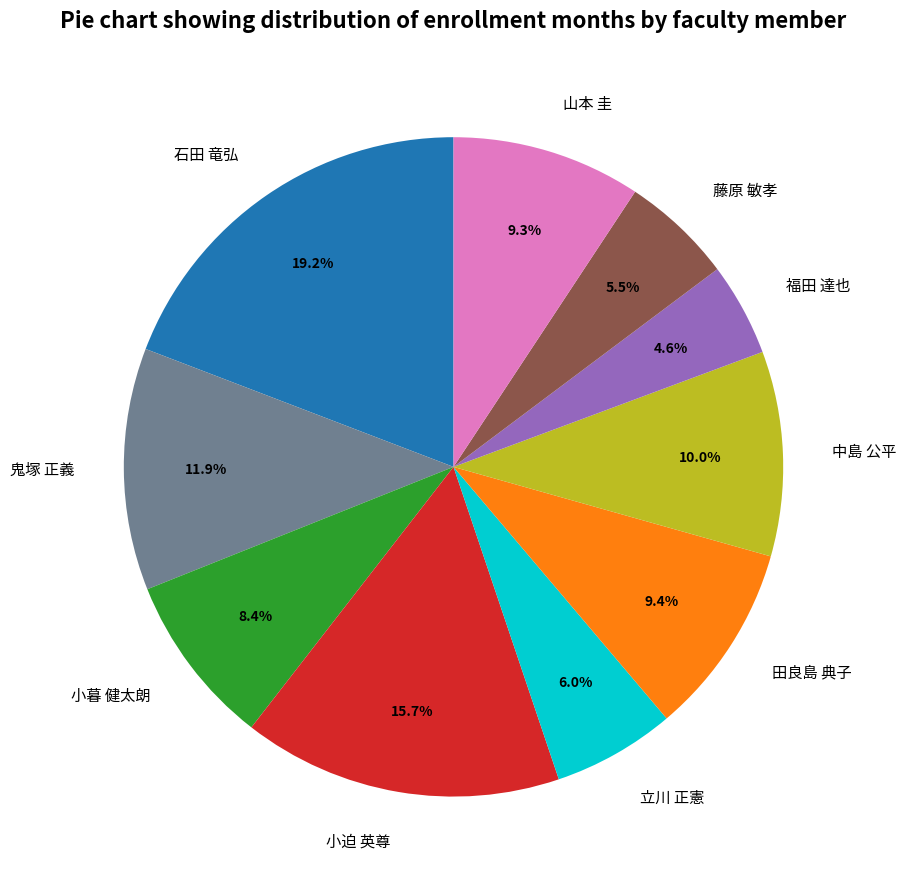

How much of the chart is everything except 中島 公平?

90.0%